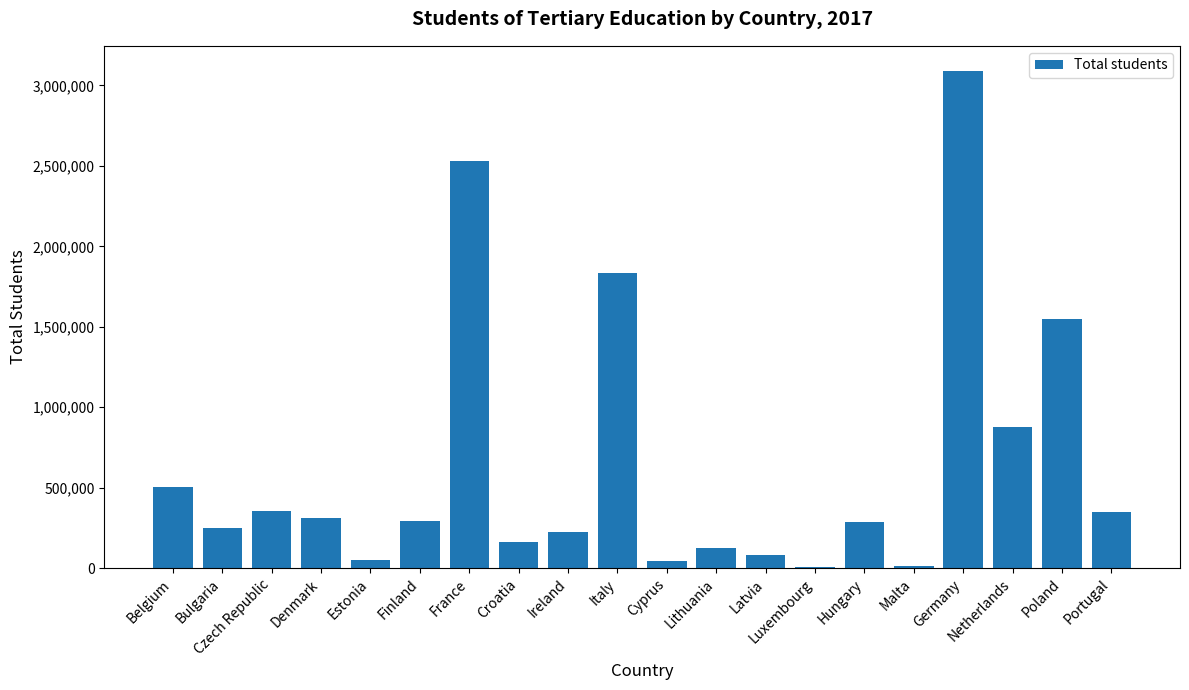

Is it true that the value at Germany is 5555416?

False